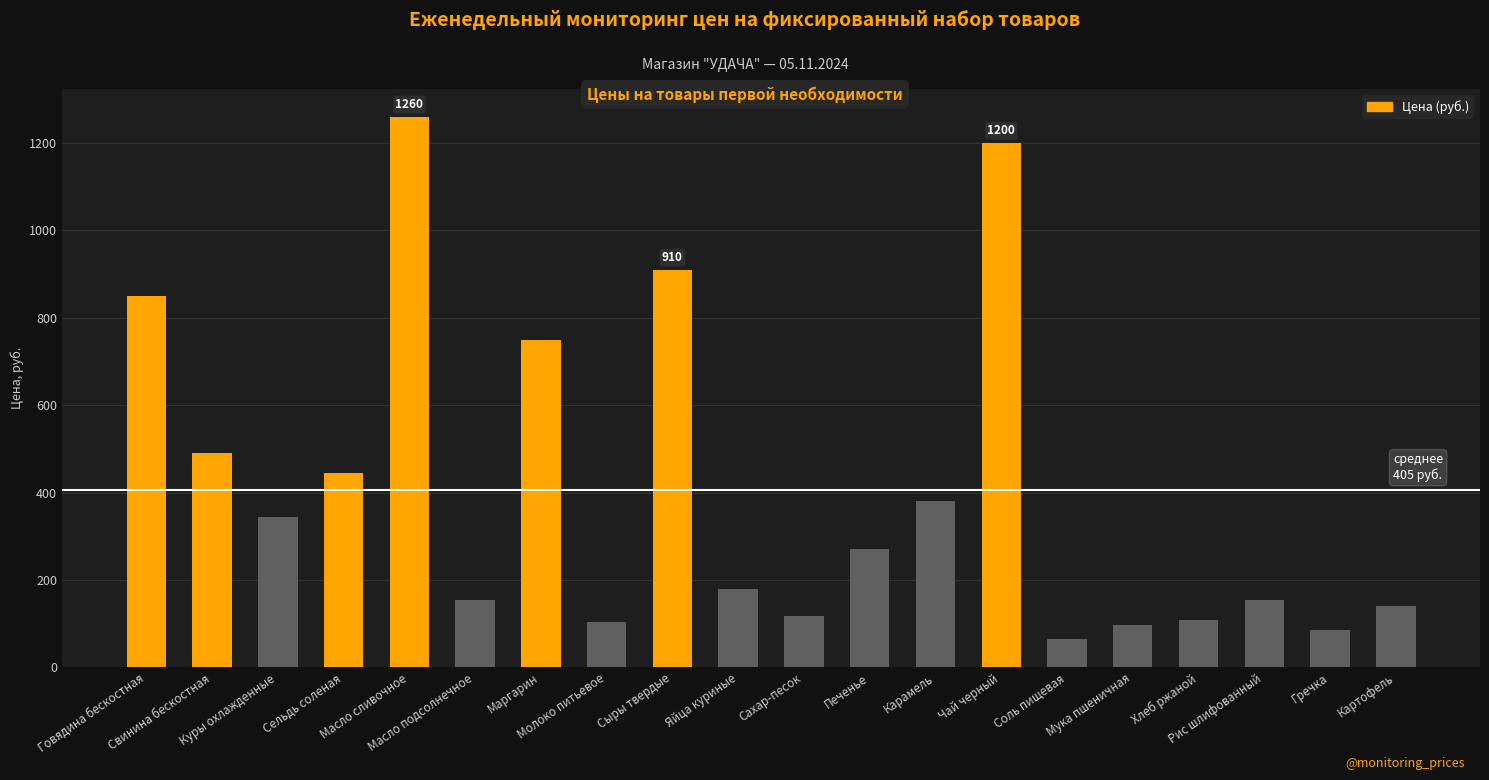

What is the maximum value shown in the chart?

1260